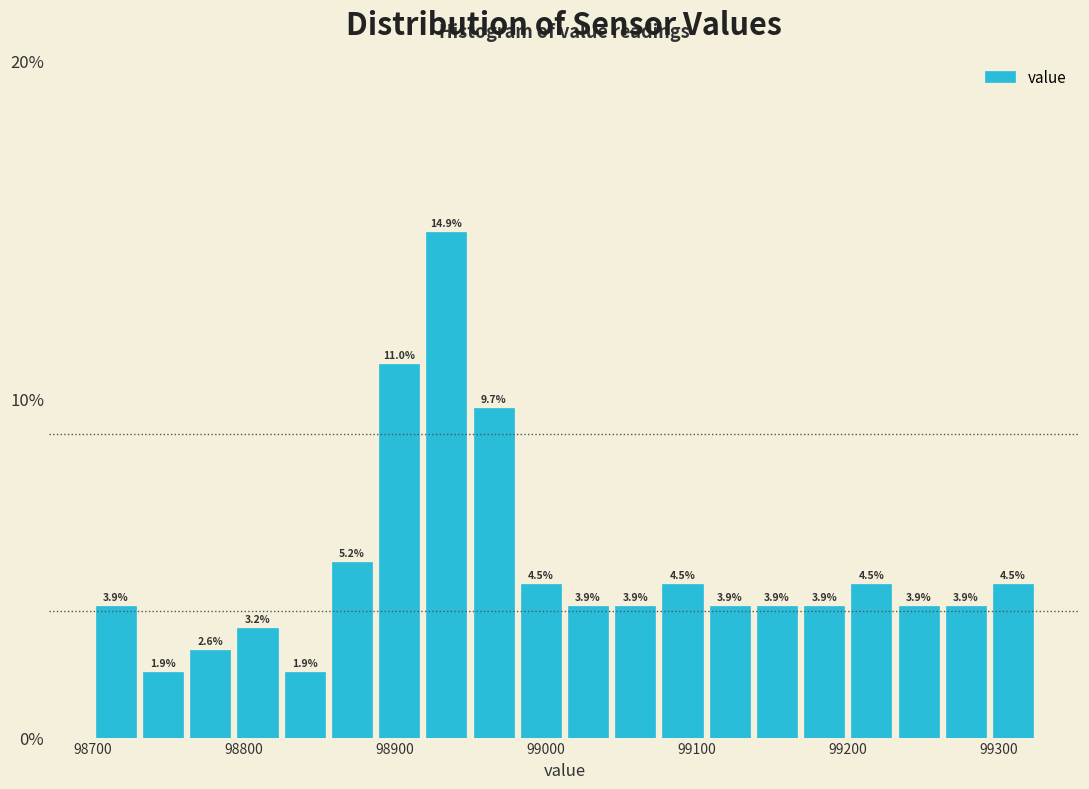

Read against the x-axis, roughly where is the centre of the tallest bar?

98930